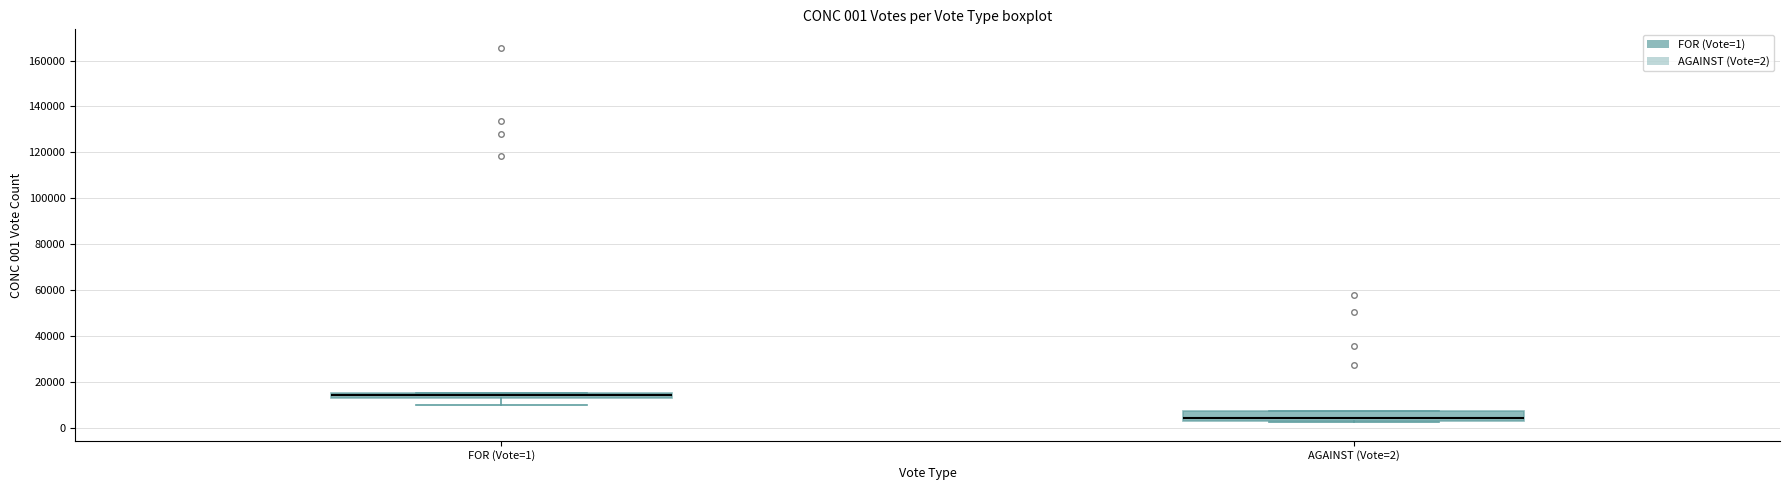

Which box has the highest median line?

FOR (Vote=1)